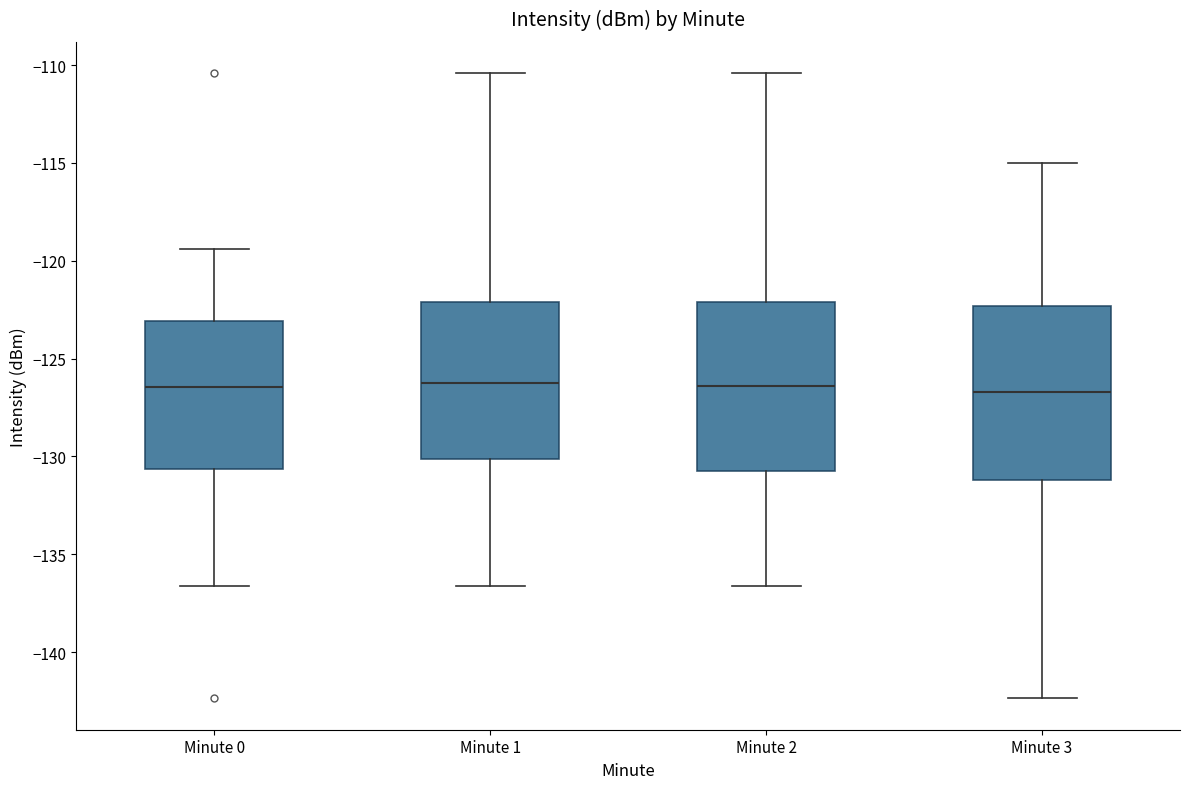

Reading left to right, transcribe this box plot: for each box, give where its median line is, the range the box spans, and where its two whiskers end, as read against the y-axis. The values are not printed on the chart, so give them approximately, as read against the axis.

Minute 0: median -126.5, box -130.5 to -123.0, whiskers -136.5 to -119.5
Minute 1: median -126.5, box -130.0 to -122.0, whiskers -136.5 to -110.5
Minute 2: median -126.5, box -130.5 to -122.0, whiskers -136.5 to -110.5
Minute 3: median -126.5, box -131.0 to -122.5, whiskers -142.5 to -115.0